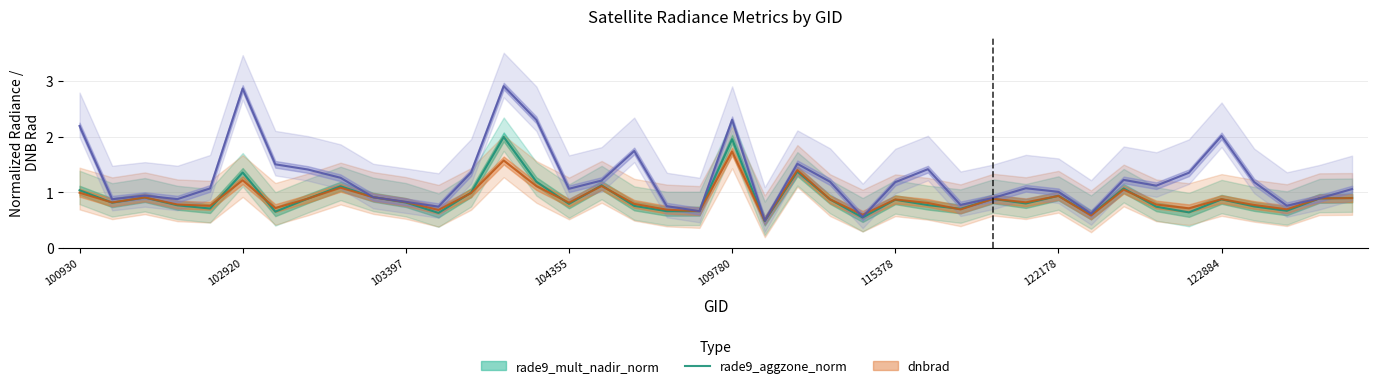

At which category does rade9_aggzone_norm reach its first local peak?

102671